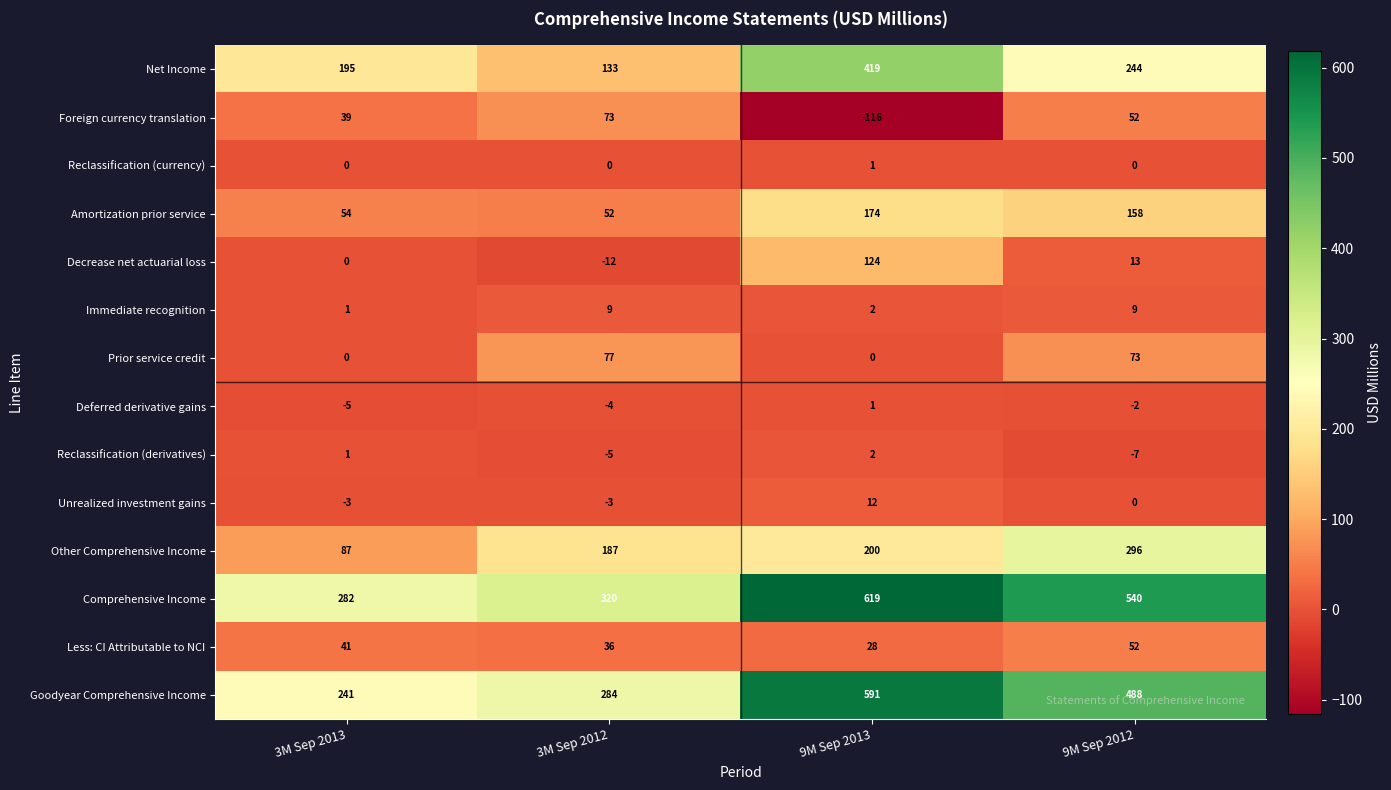

Which series changed the most between 3M Sep 2013 and 9M Sep 2013?

Goodyear Comprehensive Income